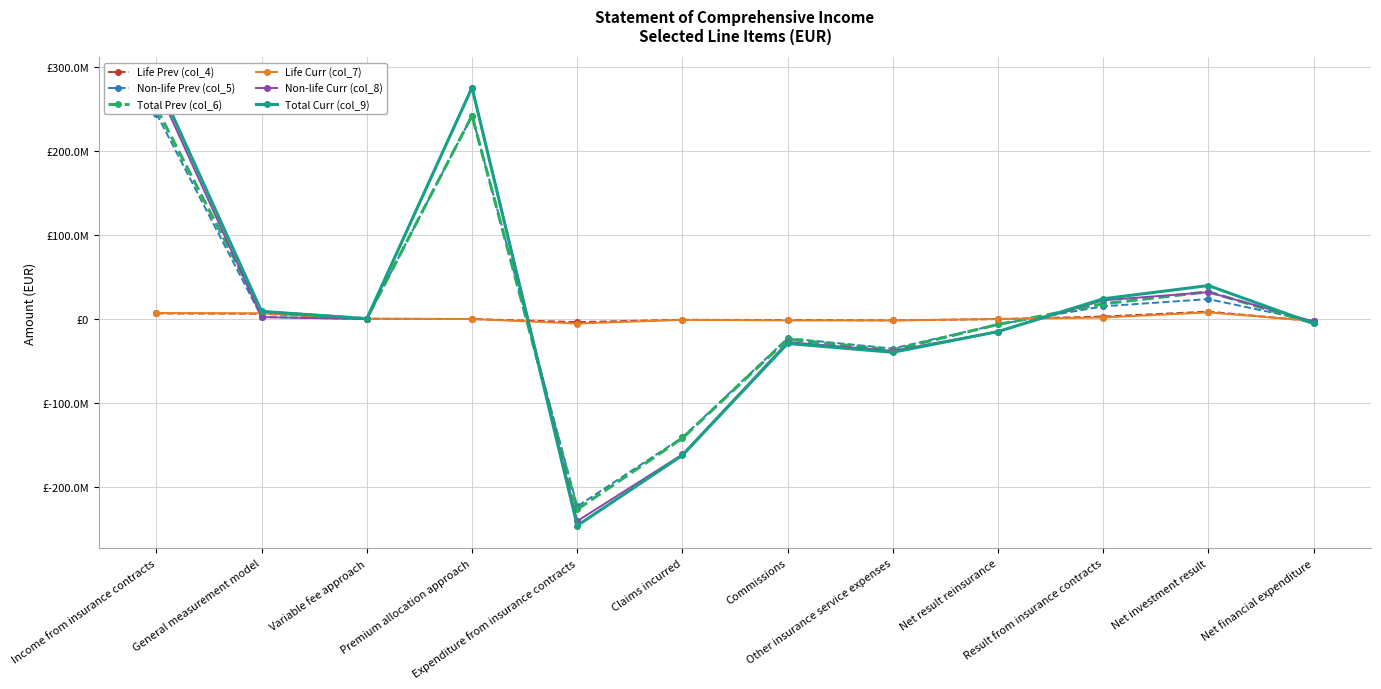

What is the label of the 2nd point from the right?

Net investment result